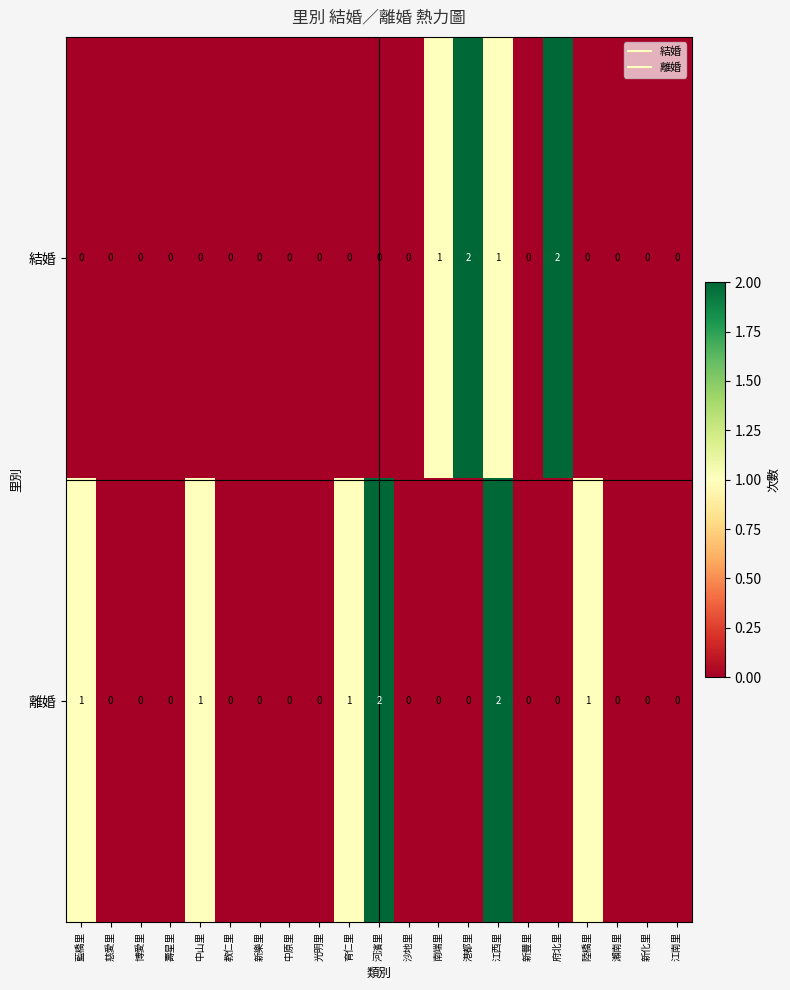

The value of 離婚 at 慈愛里 is 1. True or false?

False